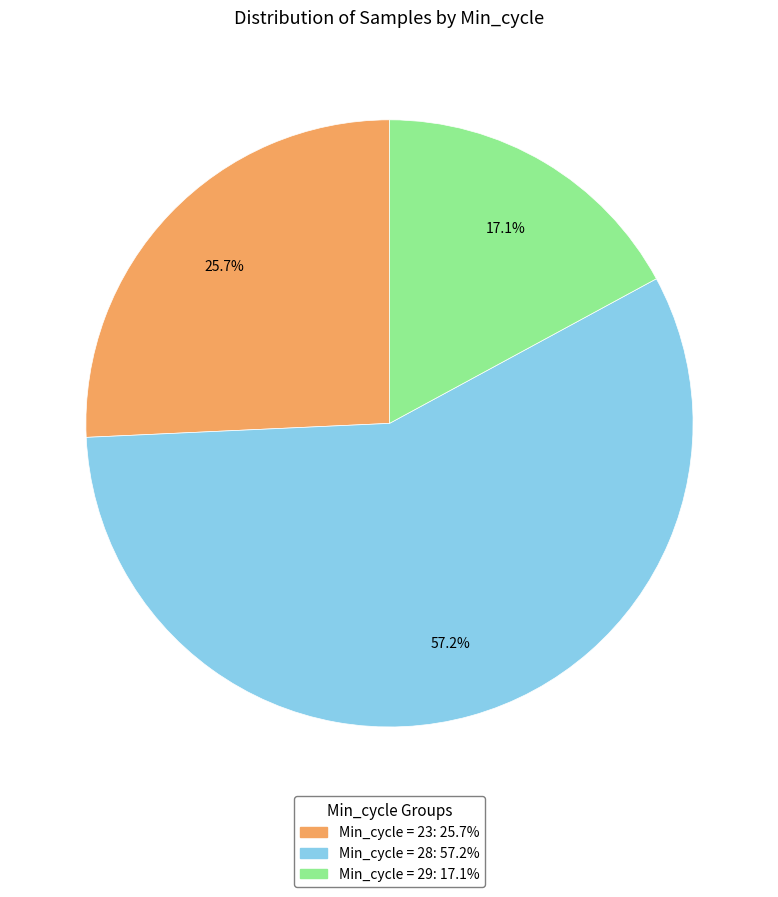

Is there any slice that represents more than half of the pie?

Yes